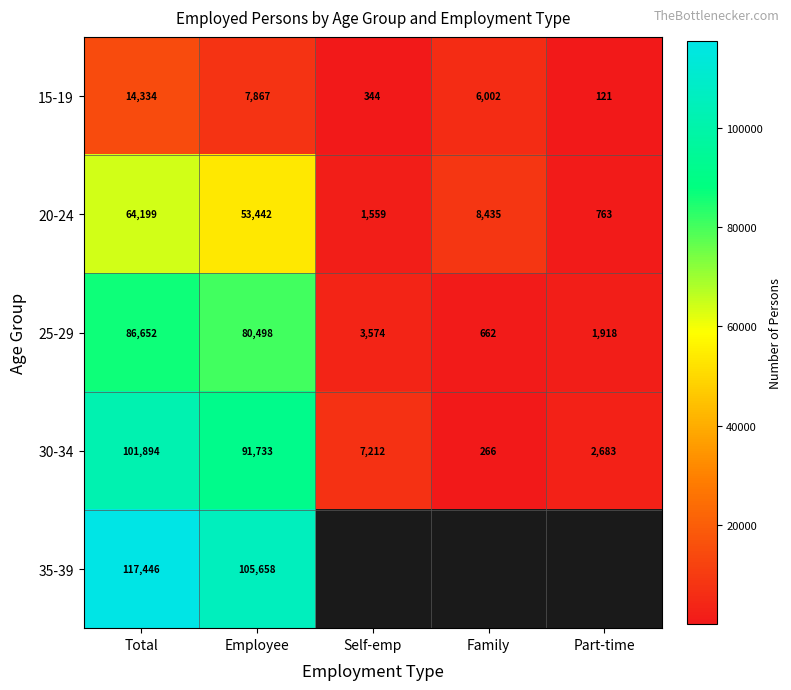

At which label does 15-19 reach its minimum?

Part-time